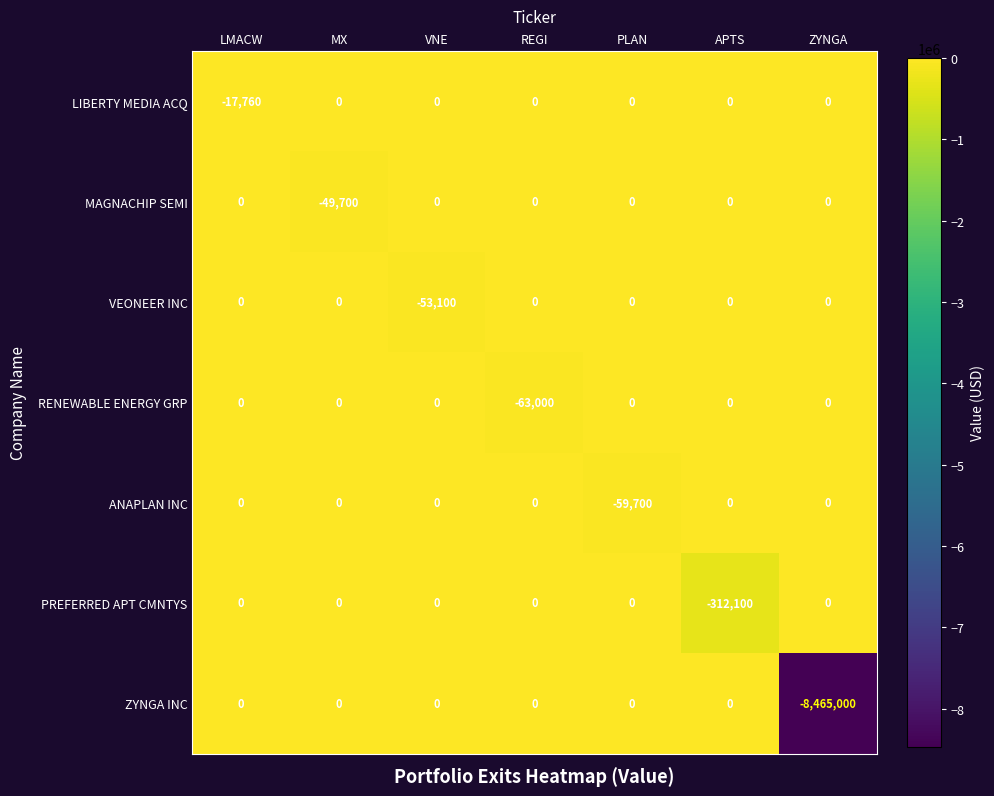

At which label is PREFERRED APT CMNTYS closest to -156050?

LMACW